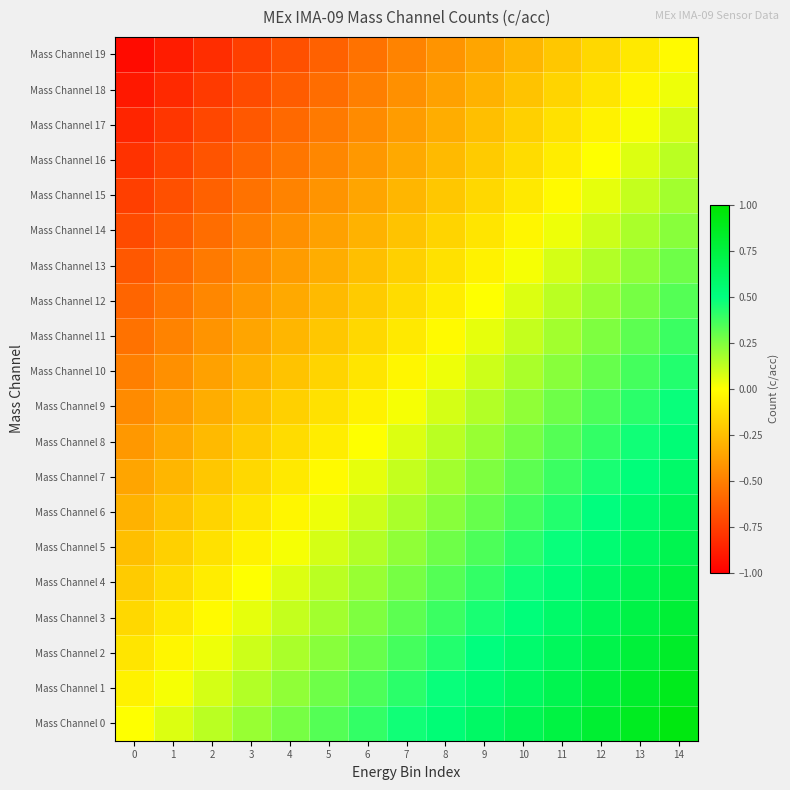

Reading left to right, extract all data points from this chart.

Mass Channel 0: 0=0.0	1=0.1	2=0.1	3=0.2	4=0.3	5=0.3	6=0.4	7=0.5	8=0.5	9=0.6	10=0.7	11=0.7	12=0.8	13=0.9	14=0.9
Mass Channel 1: 0=-0.1	1=0.0	2=0.1	3=0.2	4=0.2	5=0.3	6=0.4	7=0.4	8=0.5	9=0.5	10=0.6	11=0.7	12=0.8	13=0.8	14=0.9
Mass Channel 2: 0=-0.1	1=-0.0	2=0.0	3=0.1	4=0.2	5=0.2	6=0.3	7=0.4	8=0.4	9=0.5	10=0.6	11=0.6	12=0.7	13=0.8	14=0.8
Mass Channel 3: 0=-0.1	1=-0.1	2=-0.0	3=0.1	4=0.1	5=0.2	6=0.2	7=0.3	8=0.4	9=0.4	10=0.5	11=0.6	12=0.7	13=0.7	14=0.8
Mass Channel 4: 0=-0.2	1=-0.1	2=-0.1	3=0.0	4=0.1	5=0.1	6=0.2	7=0.3	8=0.3	9=0.4	10=0.5	11=0.5	12=0.6	13=0.7	14=0.7
Mass Channel 5: 0=-0.2	1=-0.2	2=-0.1	3=-0.0	4=0.0	5=0.1	6=0.2	7=0.2	8=0.3	9=0.3	10=0.4	11=0.5	12=0.6	13=0.6	14=0.7
Mass Channel 6: 0=-0.3	1=-0.2	2=-0.2	3=-0.1	4=-0.0	5=0.0	6=0.1	7=0.2	8=0.2	9=0.3	10=0.4	11=0.4	12=0.5	13=0.6	14=0.6
Mass Channel 7: 0=-0.3	1=-0.3	2=-0.2	3=-0.1	4=-0.1	5=-0.0	6=0.1	7=0.1	8=0.2	9=0.2	10=0.3	11=0.4	12=0.5	13=0.5	14=0.6
Mass Channel 8: 0=-0.4	1=-0.3	2=-0.3	3=-0.2	4=-0.1	5=-0.1	6=0.0	7=0.1	8=0.1	9=0.2	10=0.3	11=0.3	12=0.4	13=0.5	14=0.5
Mass Channel 9: 0=-0.5	1=-0.4	2=-0.3	3=-0.2	4=-0.2	5=-0.1	6=-0.0	7=0.0	8=0.1	9=0.1	10=0.2	11=0.3	12=0.4	13=0.4	14=0.5
Mass Channel 10: 0=-0.5	1=-0.4	2=-0.4	3=-0.3	4=-0.2	5=-0.2	6=-0.1	7=-0.0	8=0.0	9=0.1	10=0.2	11=0.2	12=0.3	13=0.4	14=0.4
Mass Channel 11: 0=-0.6	1=-0.5	2=-0.4	3=-0.4	4=-0.3	5=-0.2	6=-0.2	7=-0.1	8=-0.0	9=0.0	10=0.1	11=0.2	12=0.2	13=0.3	14=0.4
Mass Channel 12: 0=-0.6	1=-0.5	2=-0.5	3=-0.4	4=-0.3	5=-0.3	6=-0.2	7=-0.1	8=-0.1	9=0.0	10=0.1	11=0.1	12=0.2	13=0.3	14=0.3
Mass Channel 13: 0=-0.7	1=-0.6	2=-0.5	3=-0.5	4=-0.4	5=-0.3	6=-0.2	7=-0.2	8=-0.1	9=-0.1	10=0.0	11=0.1	12=0.2	13=0.2	14=0.3
Mass Channel 14: 0=-0.7	1=-0.6	2=-0.6	3=-0.5	4=-0.4	5=-0.4	6=-0.3	7=-0.2	8=-0.2	9=-0.1	10=-0.0	11=0.0	12=0.1	13=0.2	14=0.2
Mass Channel 15: 0=-0.8	1=-0.7	2=-0.6	3=-0.6	4=-0.5	5=-0.4	6=-0.3	7=-0.3	8=-0.2	9=-0.2	10=-0.1	11=-0.0	12=0.1	13=0.1	14=0.2
Mass Channel 16: 0=-0.8	1=-0.7	2=-0.7	3=-0.6	4=-0.5	5=-0.5	6=-0.4	7=-0.3	8=-0.3	9=-0.2	10=-0.1	11=-0.1	12=0.0	13=0.1	14=0.1
Mass Channel 17: 0=-0.8	1=-0.8	2=-0.7	3=-0.6	4=-0.6	5=-0.5	6=-0.4	7=-0.4	8=-0.3	9=-0.2	10=-0.2	11=-0.1	12=-0.0	13=0.0	14=0.1
Mass Channel 18: 0=-0.9	1=-0.8	2=-0.8	3=-0.7	4=-0.6	5=-0.6	6=-0.5	7=-0.4	8=-0.4	9=-0.3	10=-0.2	11=-0.2	12=-0.1	13=-0.0	14=0.0
Mass Channel 19: 0=-0.9	1=-0.9	2=-0.8	3=-0.8	4=-0.7	5=-0.6	6=-0.5	7=-0.5	8=-0.4	9=-0.3	10=-0.3	11=-0.2	12=-0.1	13=-0.1	14=-0.0